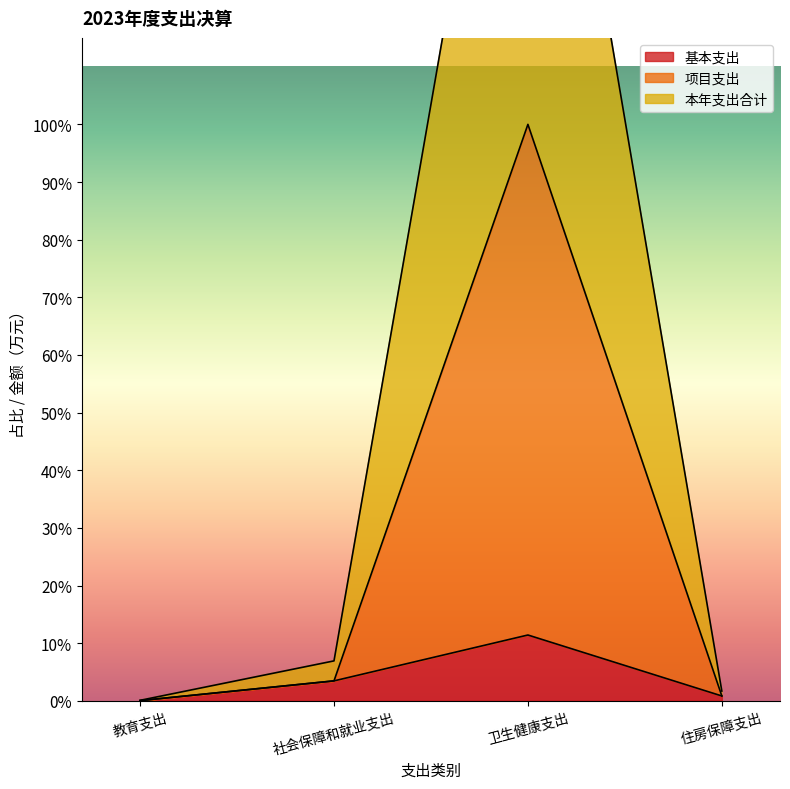

What position from the left is 社会保障和就业支出?

2